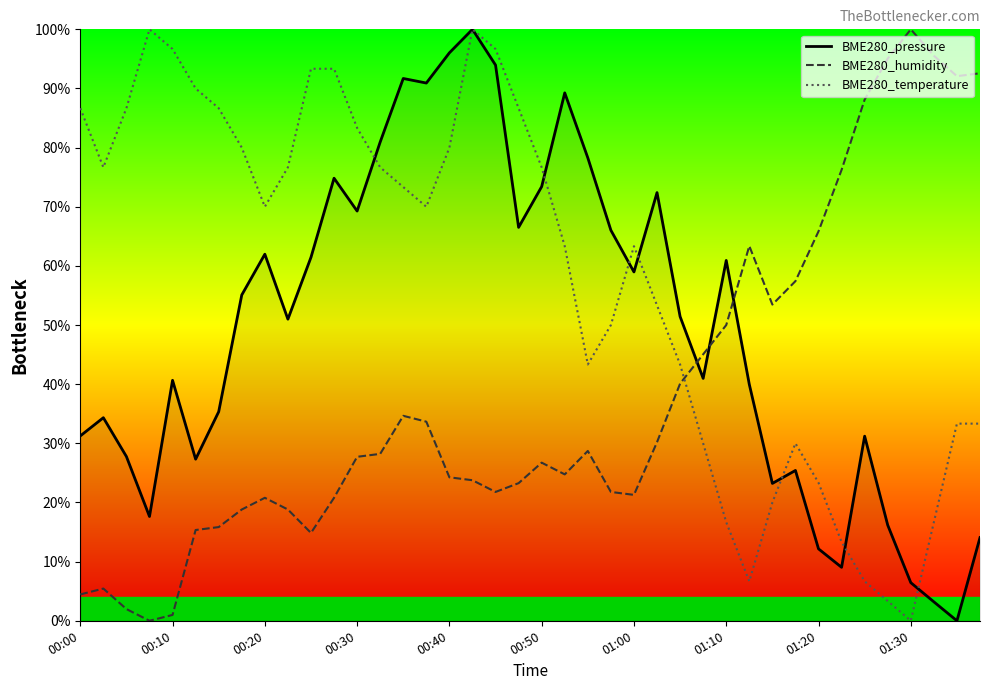

Rank the series by their average value, from highest to lowest.

BME280_temperature, BME280_pressure, BME280_humidity